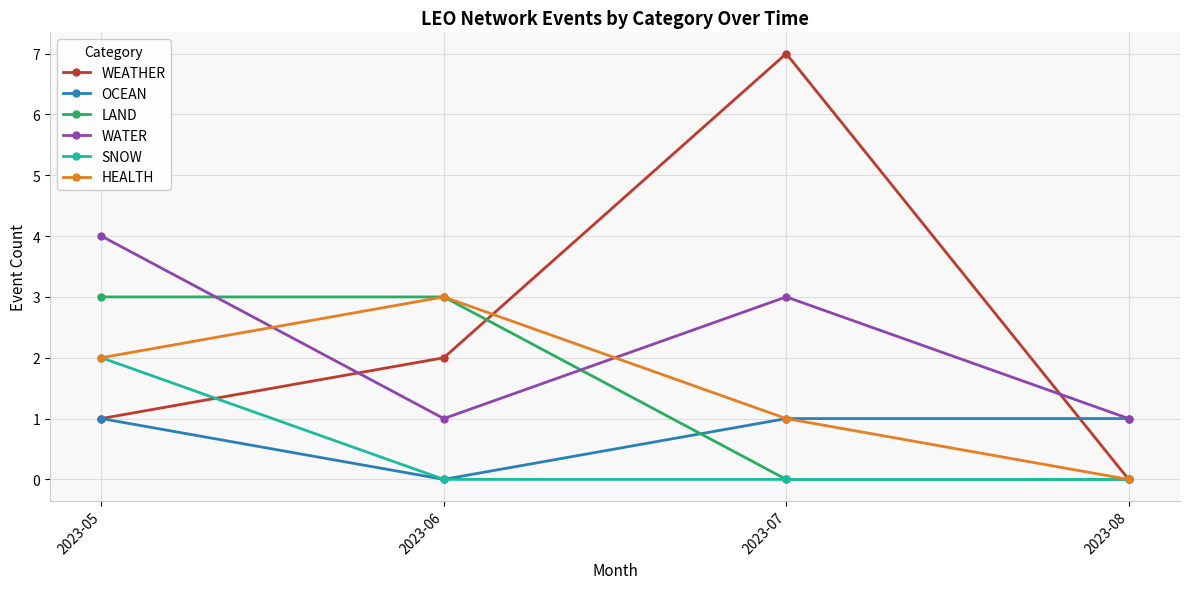

Reading left to right, extract all data points from this chart.

WEATHER: 2023-05=1	2023-06=2	2023-07=7	2023-08=0
OCEAN: 2023-05=1	2023-06=0	2023-07=1	2023-08=1
LAND: 2023-05=3	2023-06=3	2023-07=0	2023-08=0
WATER: 2023-05=4	2023-06=1	2023-07=3	2023-08=1
SNOW: 2023-05=2	2023-06=0	2023-07=0	2023-08=0
HEALTH: 2023-05=2	2023-06=3	2023-07=1	2023-08=0